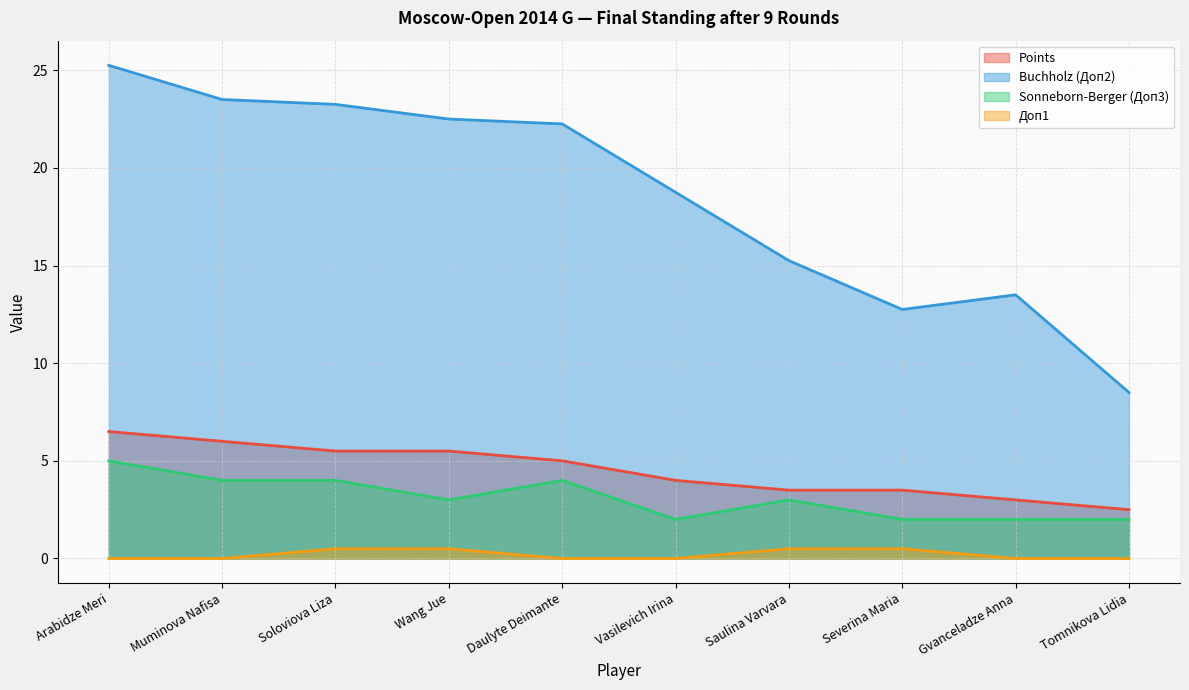

True or false: Доп1 and Sonneborn-Berger (Доп3) cross at least once.

False